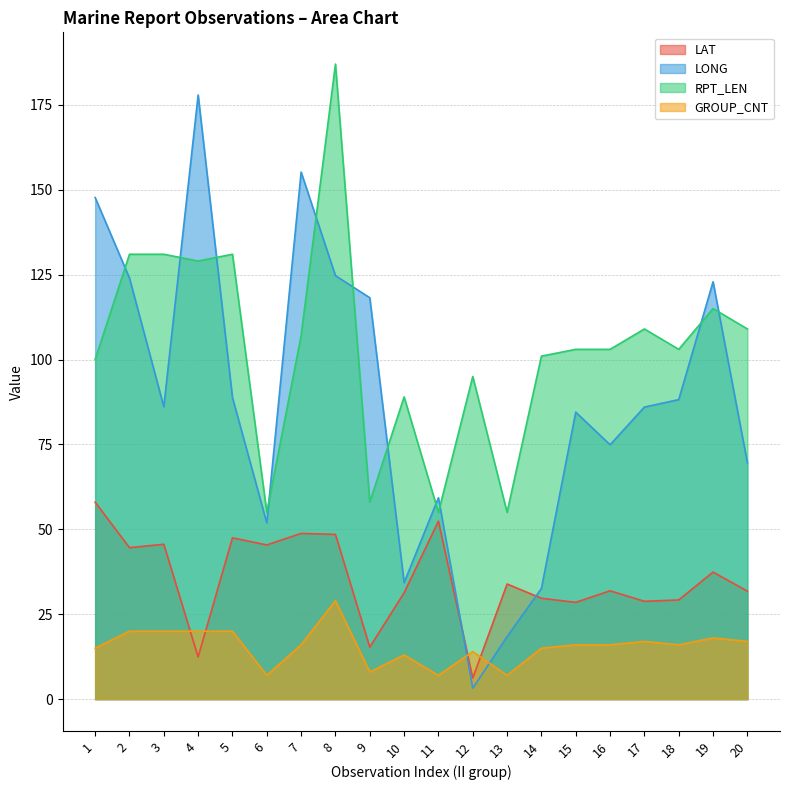

How many lines are shown in the chart?

4